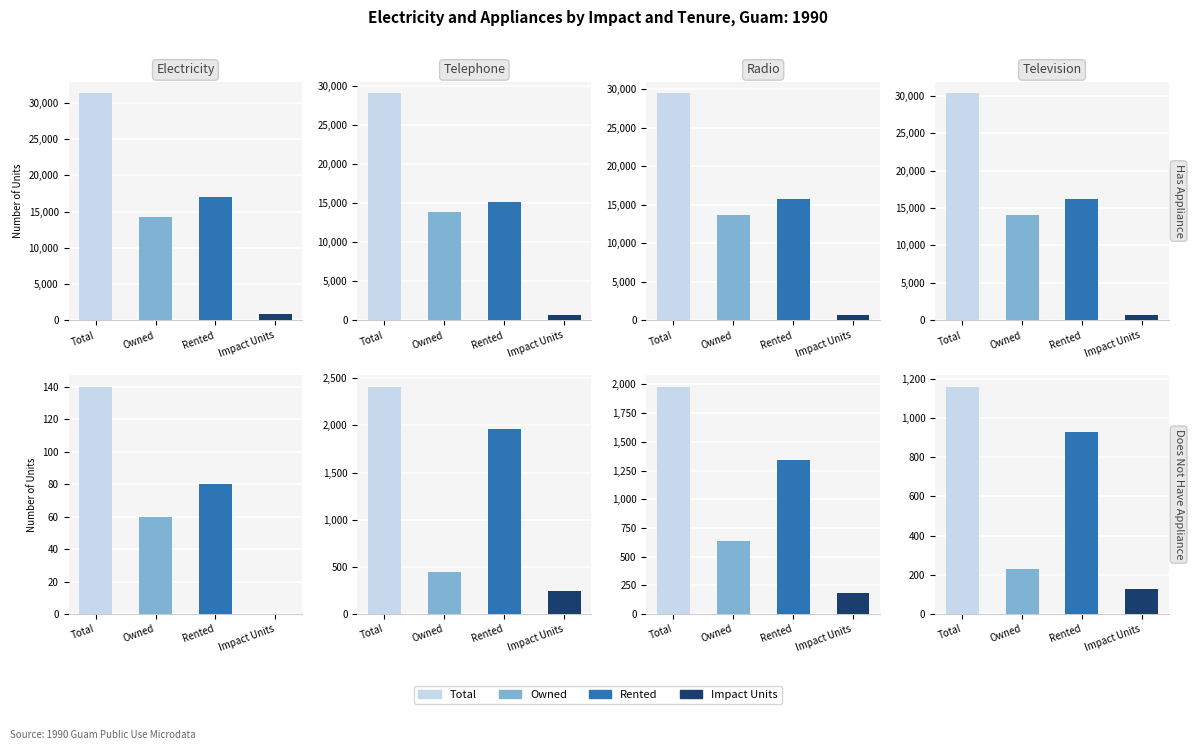

Count the number of categories in the chart.

4